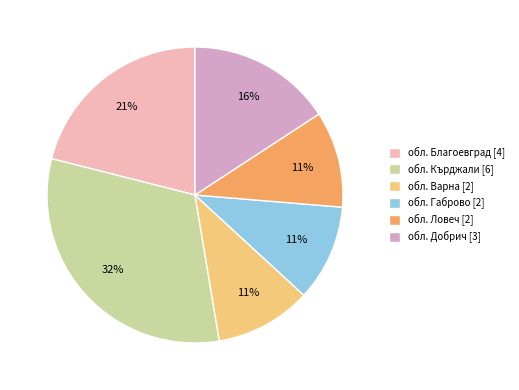

Which category has the biggest portion of the pie?

обл. Кърджали [6]